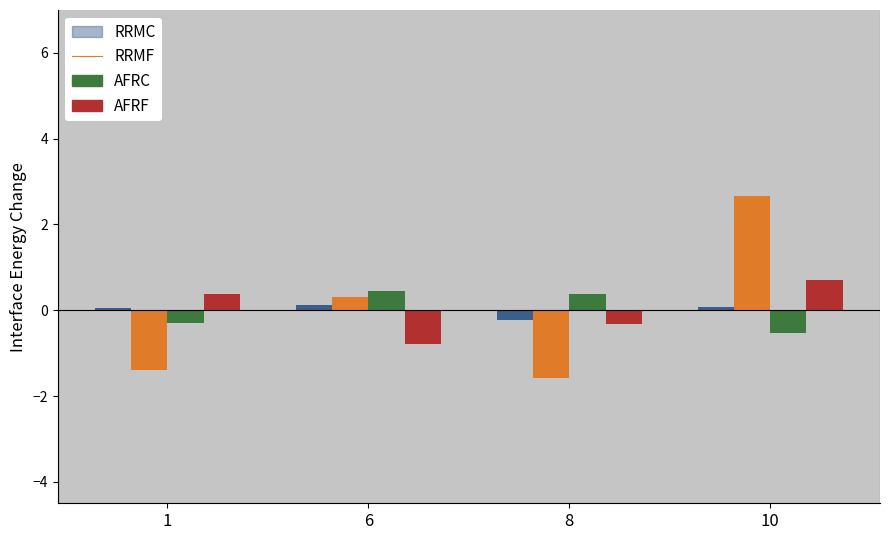

At which category is the sum across all series the highest?

10